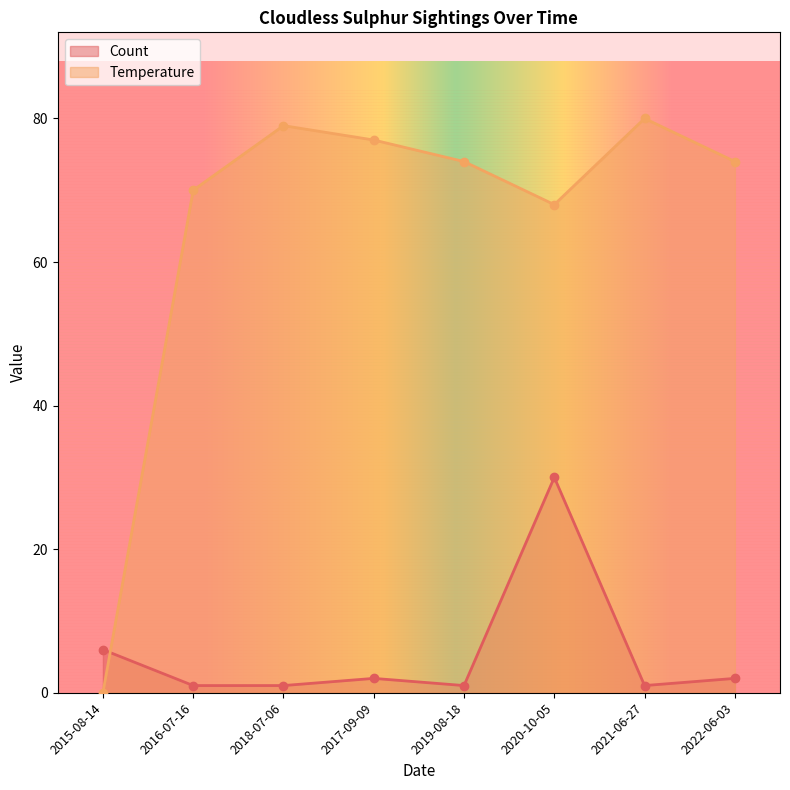

Reading left to right, list all the values displayed in this chart.

Count: 2015-08-14=6	2016-07-16=1	2018-07-06=1	2017-09-09=2	2019-08-18=1	2020-10-05=30	2021-06-27=1	2022-06-03=2
Temperature: 2015-08-14=0	2016-07-16=70	2018-07-06=79	2017-09-09=77	2019-08-18=74	2020-10-05=68	2021-06-27=80	2022-06-03=74